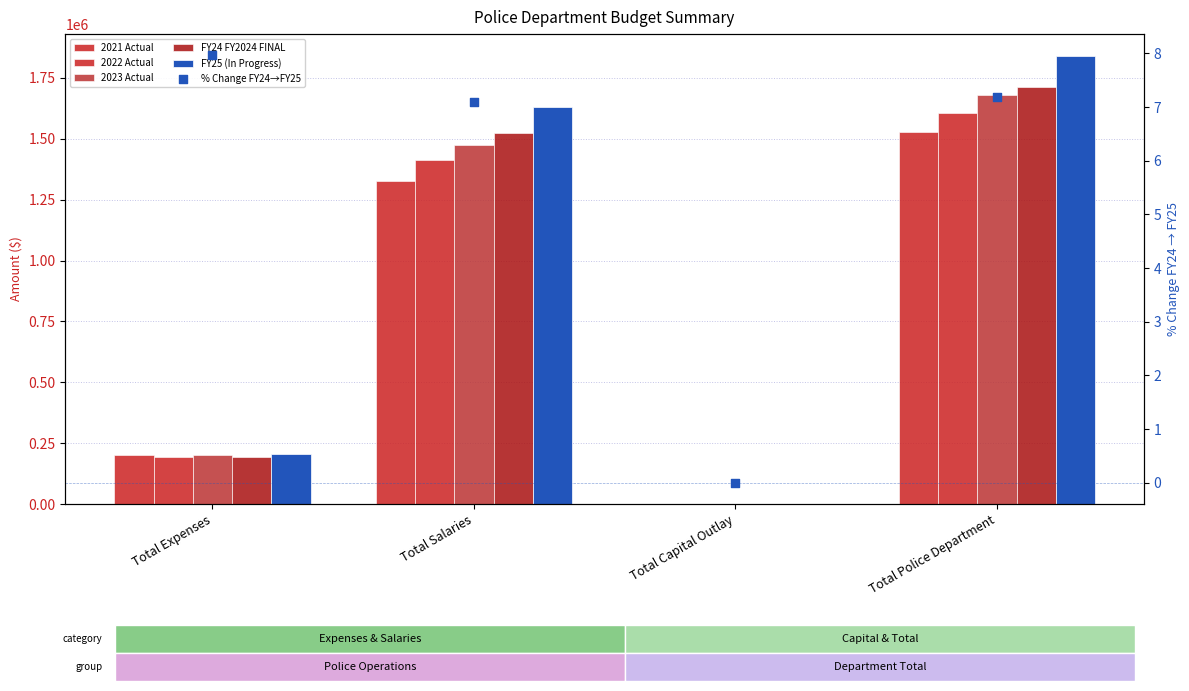

At how many categories does at least one series exceed 106882?

3